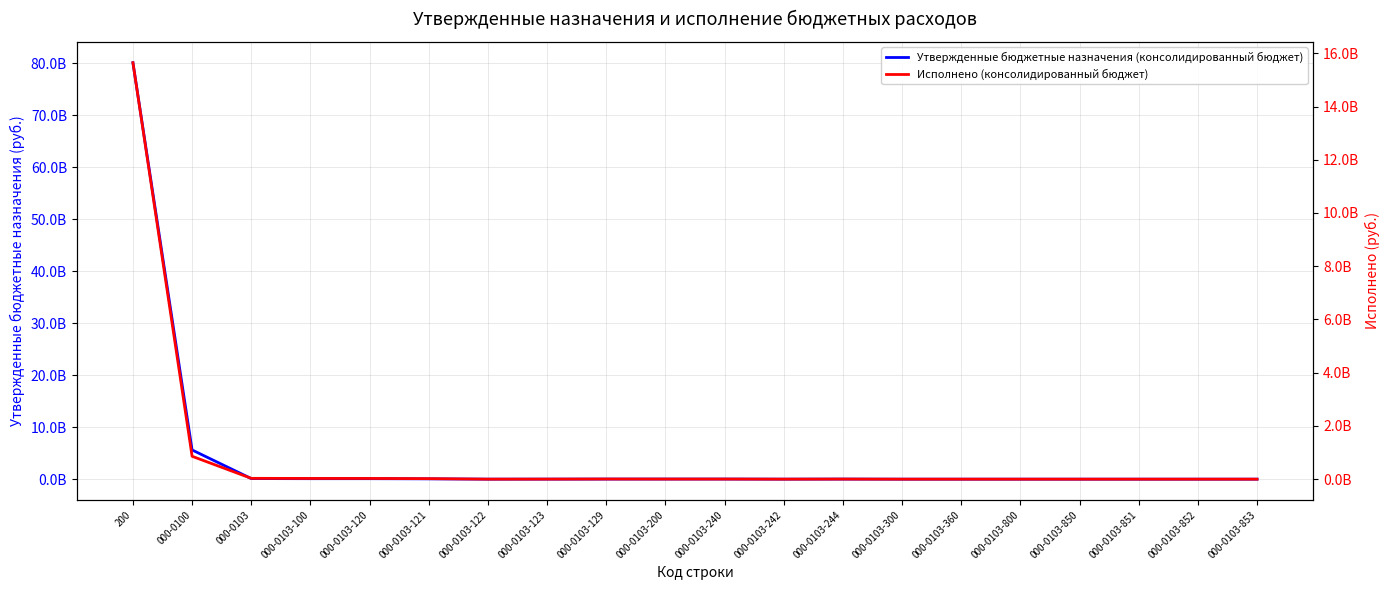

At how many categories does at least one series exceed 33951562639?

1